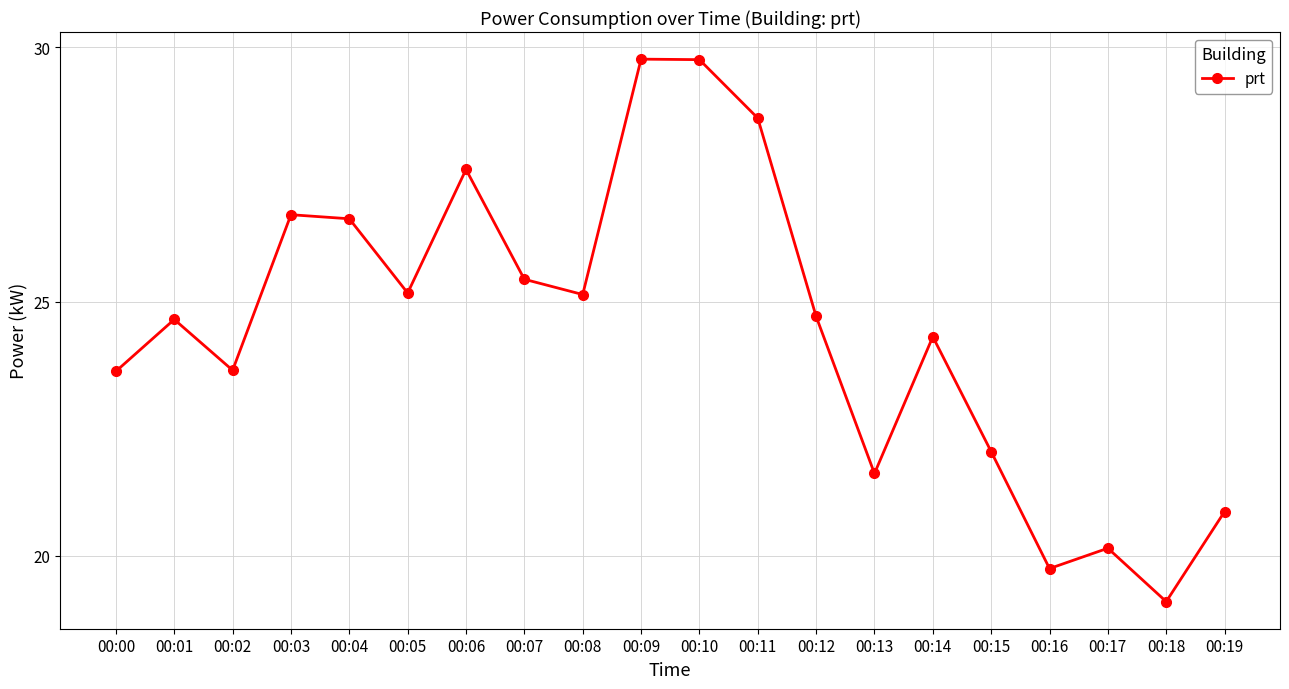

What is the difference between the maximum and second lowest values?

10.0